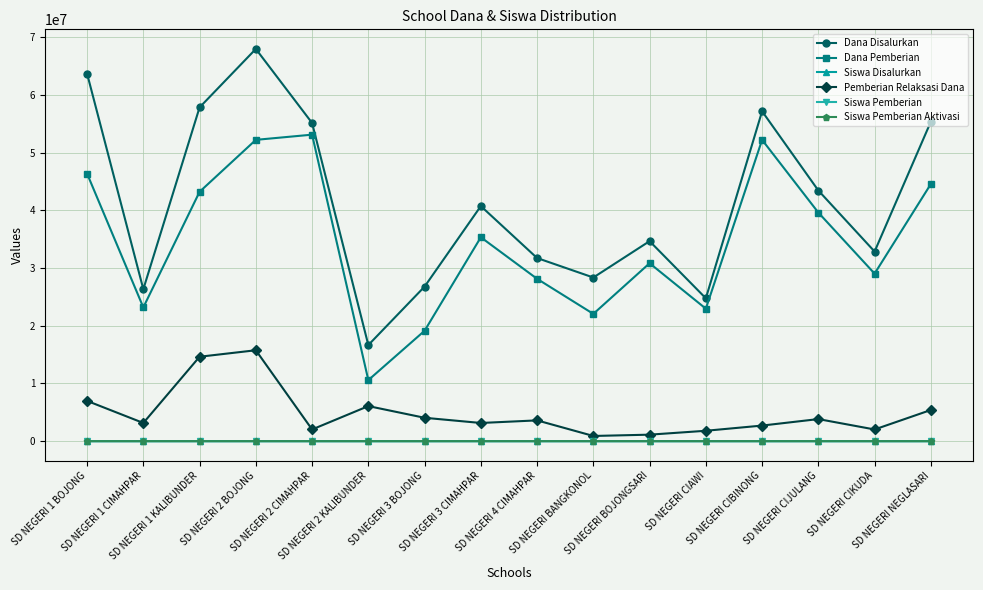

Which series has the widest spread of values?

Dana Disalurkan